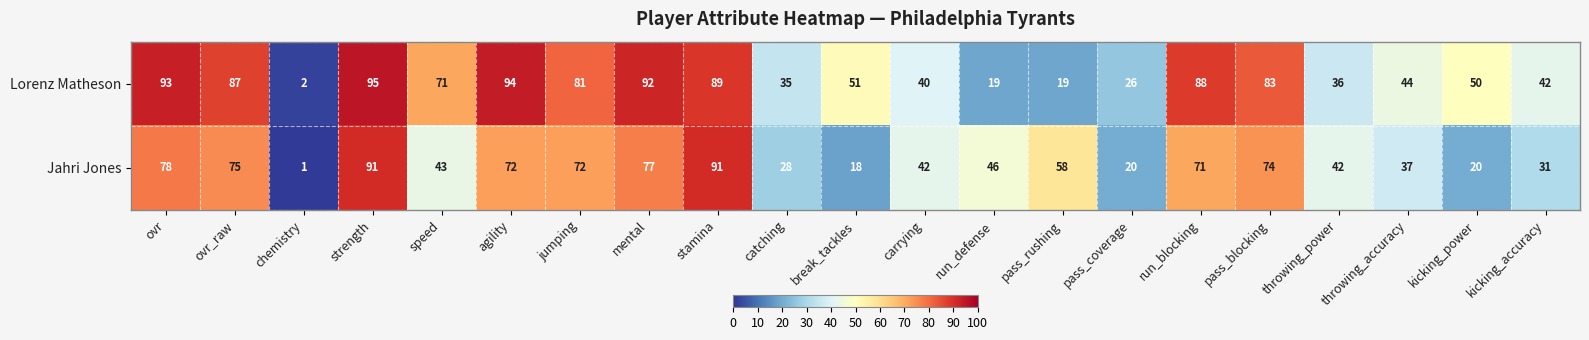

Is it true that Jahri Jones equals 72 at agility?

True